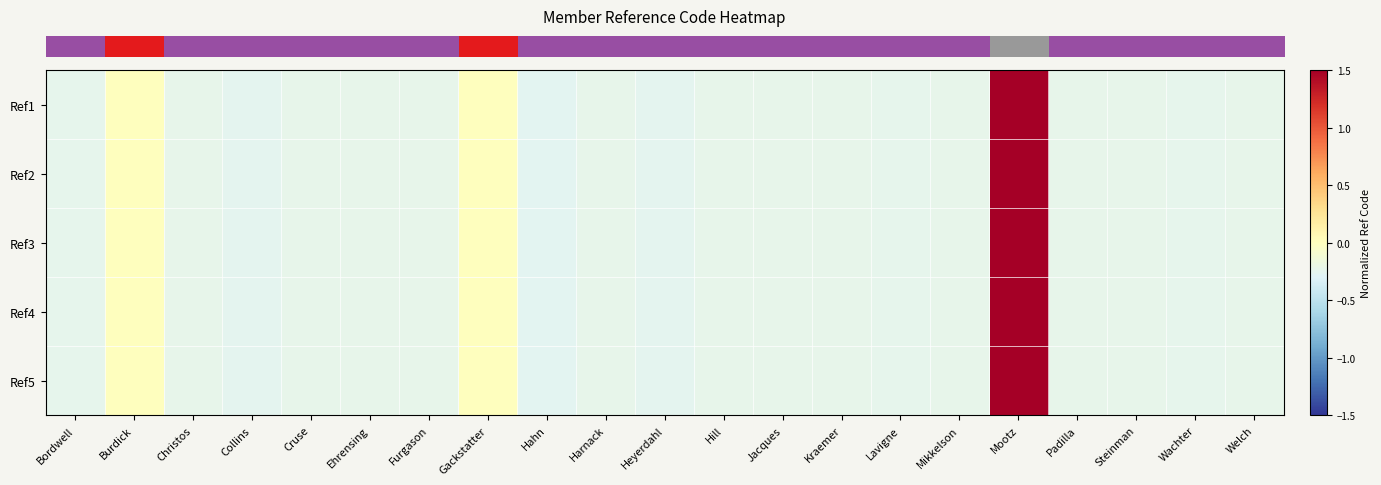

What is the greatest value displayed?

4.2